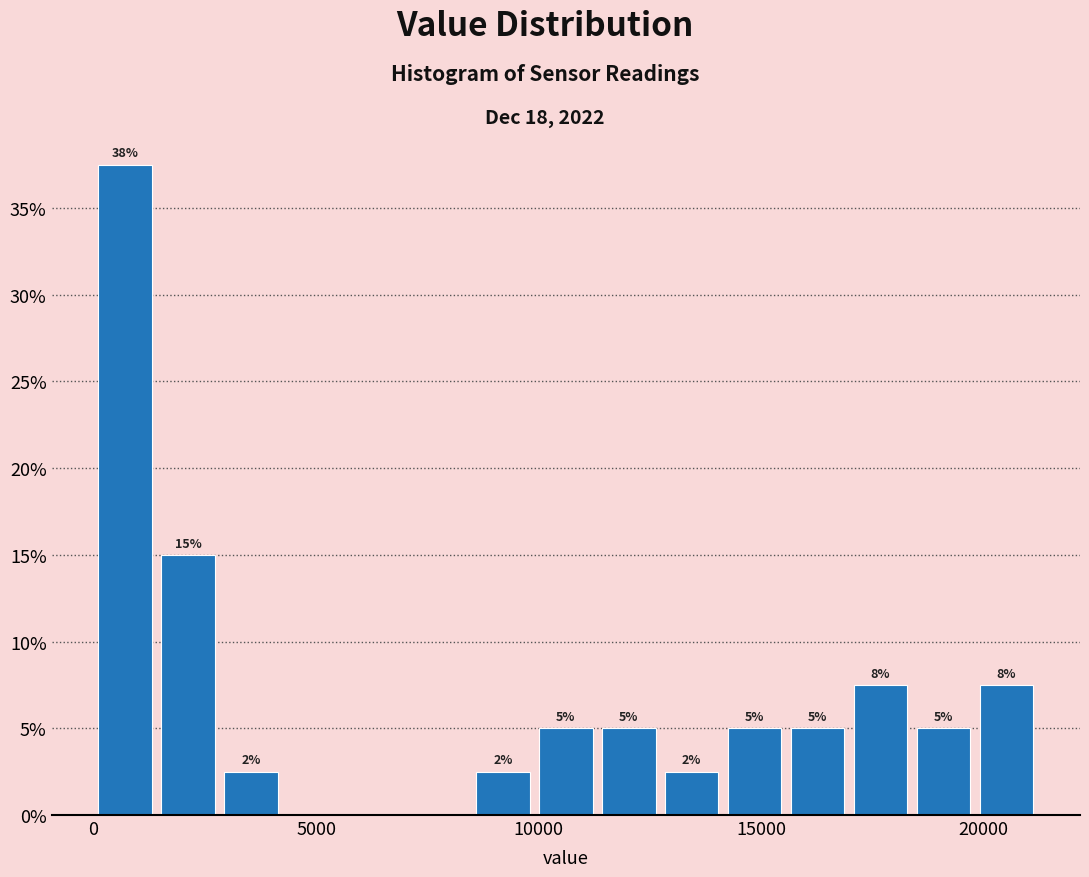

Read against the x-axis, roughly where is the centre of the tallest bar?

500